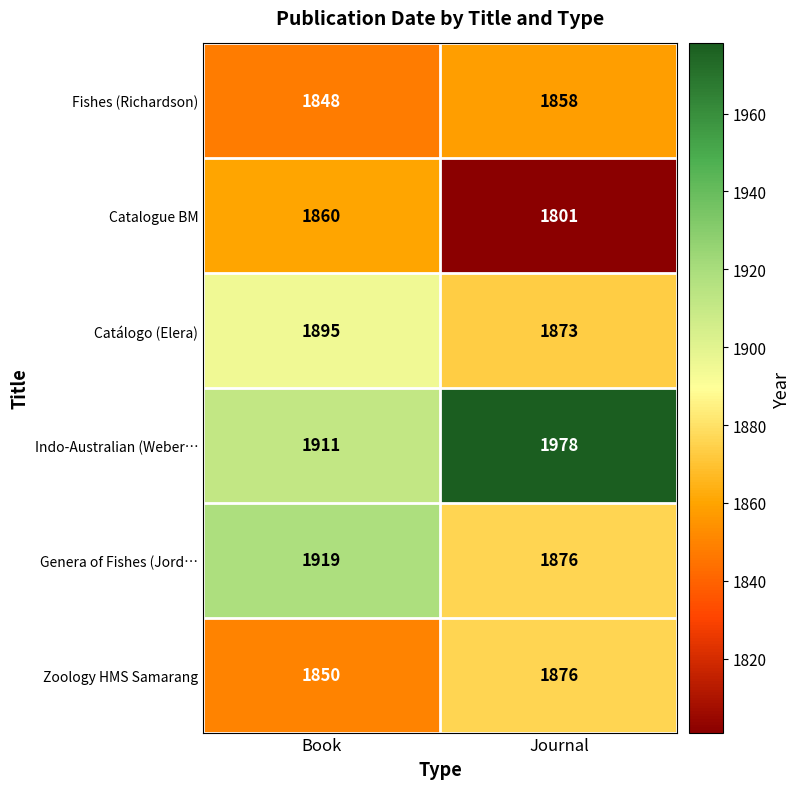

Which category has the highest value across all series?

Journal